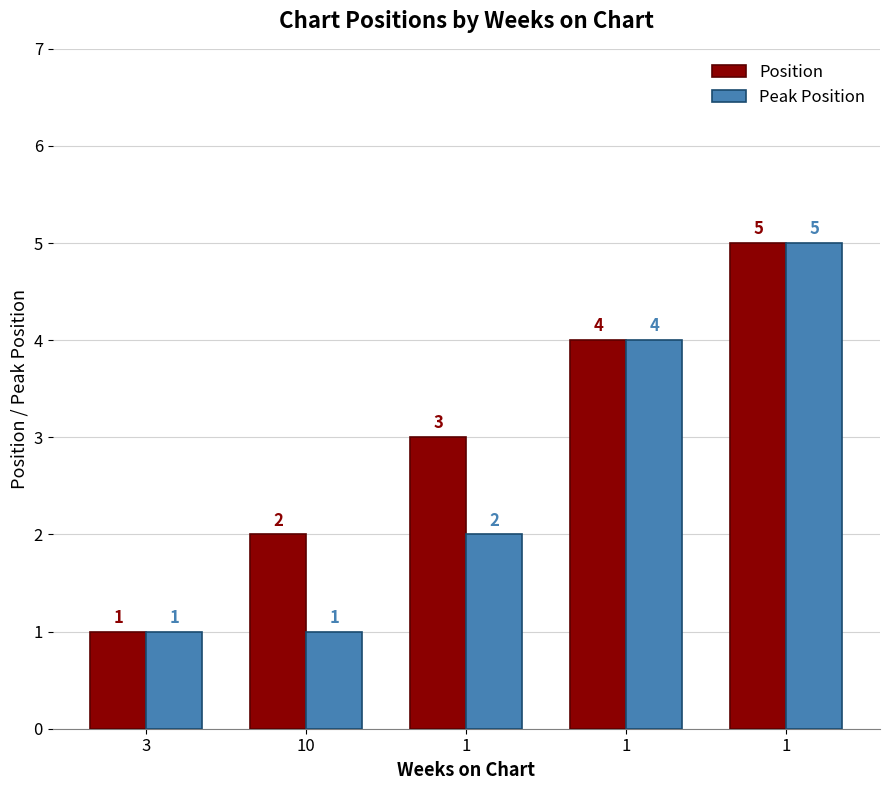

What is the maximum value for Peak Position?

5